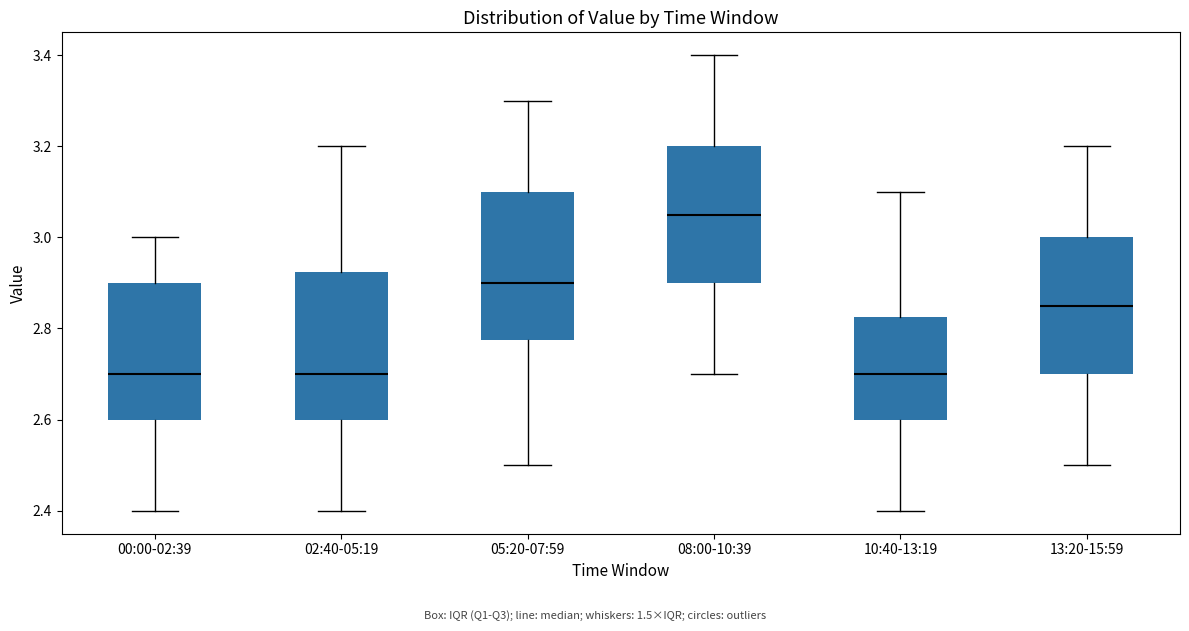

Reading left to right, read every box against the y-axis: the position of its median line, the range the box covers, and the ends of its whiskers. The values are not printed on the chart, so give them approximately, as read against the axis.

00:00-02:39: median 2.70, box 2.60 to 2.90, whiskers 2.40 to 3.00
02:40-05:19: median 2.70, box 2.60 to 2.92, whiskers 2.40 to 3.20
05:20-07:59: median 2.90, box 2.78 to 3.10, whiskers 2.50 to 3.30
08:00-10:39: median 3.06, box 2.90 to 3.20, whiskers 2.70 to 3.40
10:40-13:19: median 2.70, box 2.60 to 2.82, whiskers 2.40 to 3.10
13:20-15:59: median 2.86, box 2.70 to 3.00, whiskers 2.50 to 3.20